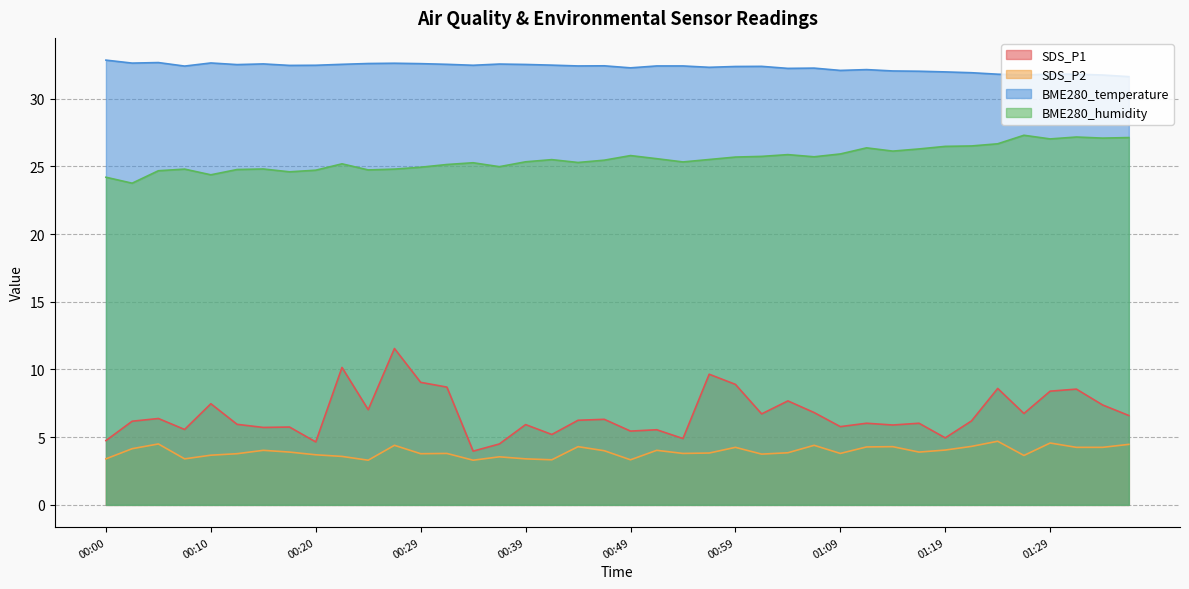

The BME280_humidity series shows 25.5 at 00:42. True or false?

True